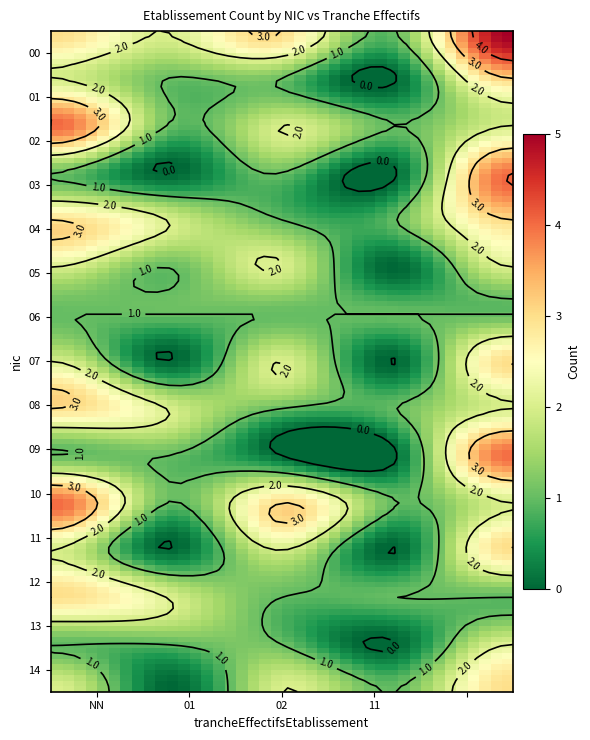

How many positive values does the 09 series have?

3